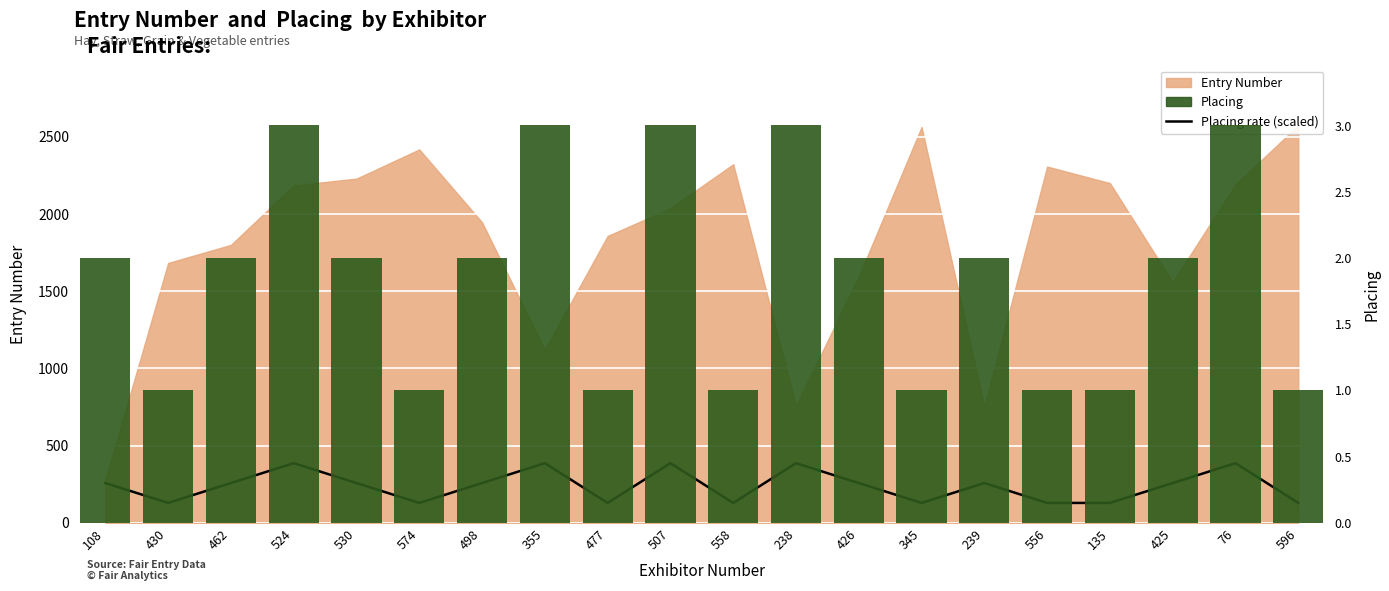

Where does the Placing series first go above 2?

524